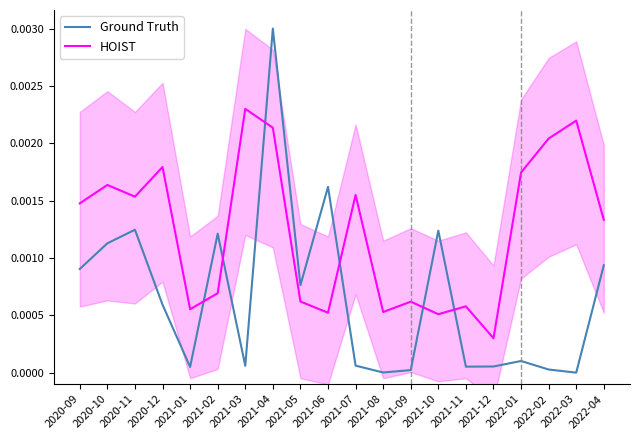

Is it true that Ground Truth equals 0.0 at 2021-09?

False